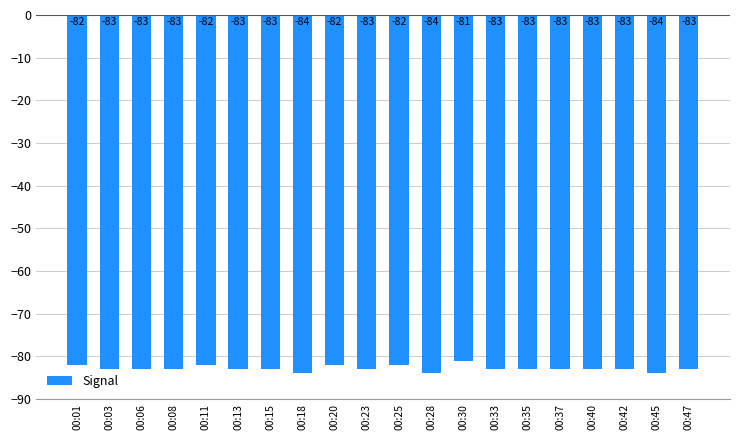

How many values are between -83 and -82?

16